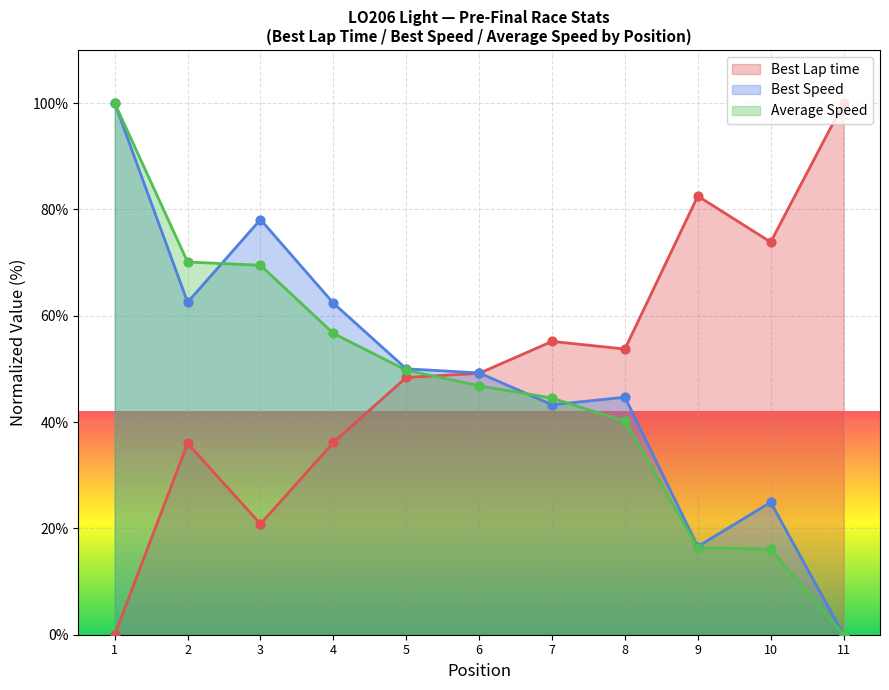

What are all the series names shown in the legend?

Best Lap time, Best Speed, Average Speed